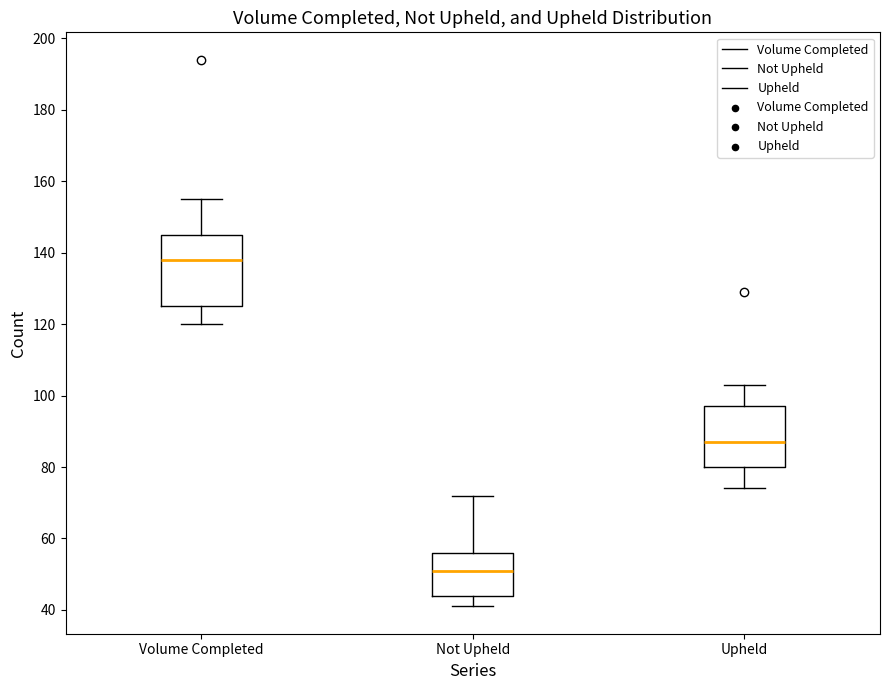

Comparing the boxes themselves (not the whiskers), which one is the tallest?

Volume Completed